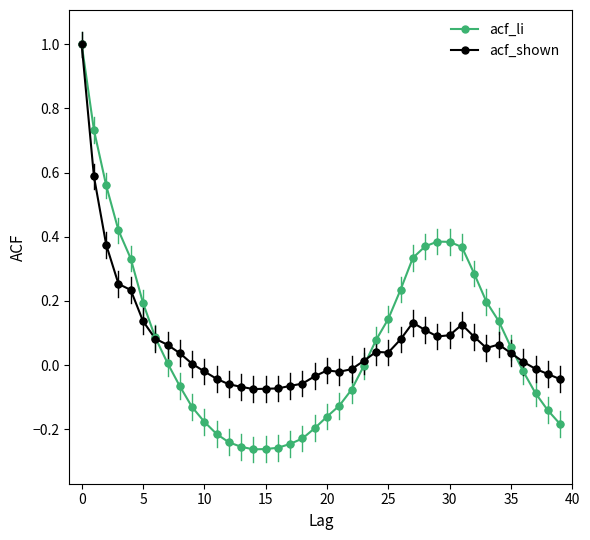

Which series has the widest spread of values?

acf_li